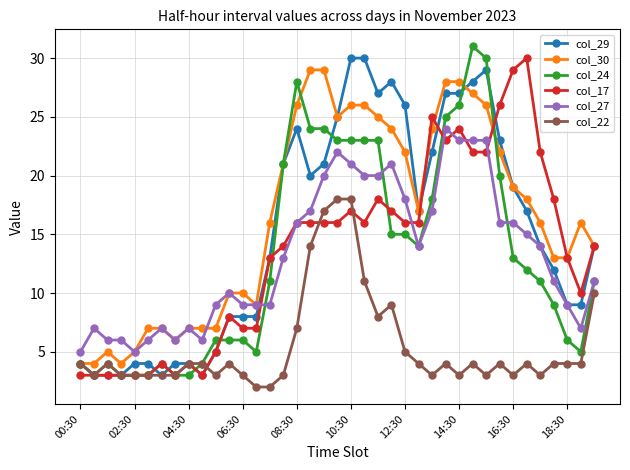

True or false: col_24 has more than 1 points higher than both neighbors.

True